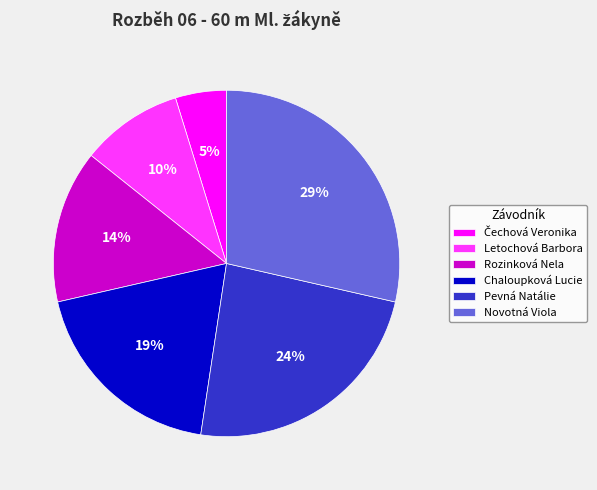

Do Pevná Natálie and Rozinková Nela together represent more than half of the pie?

No